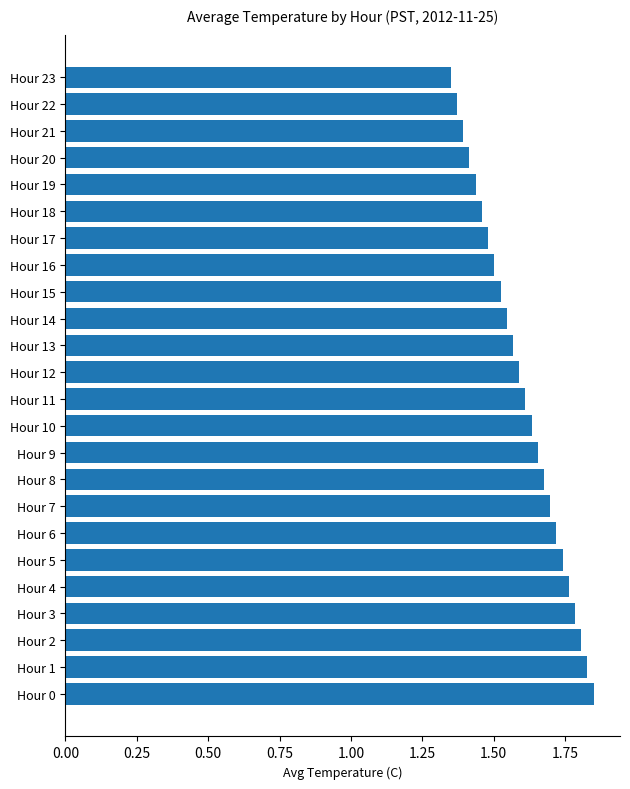

Is it true that the value at Hour 12 is 2.1?

False